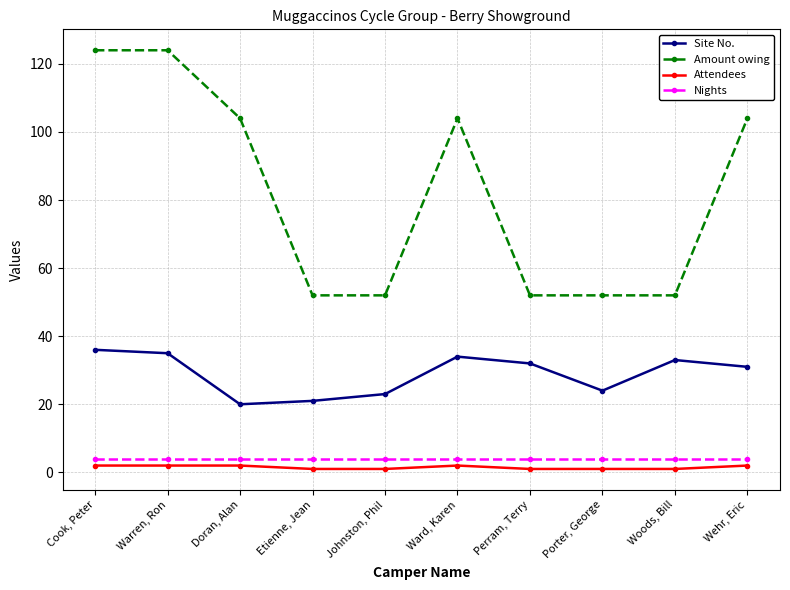

How many lines are shown in the chart?

4